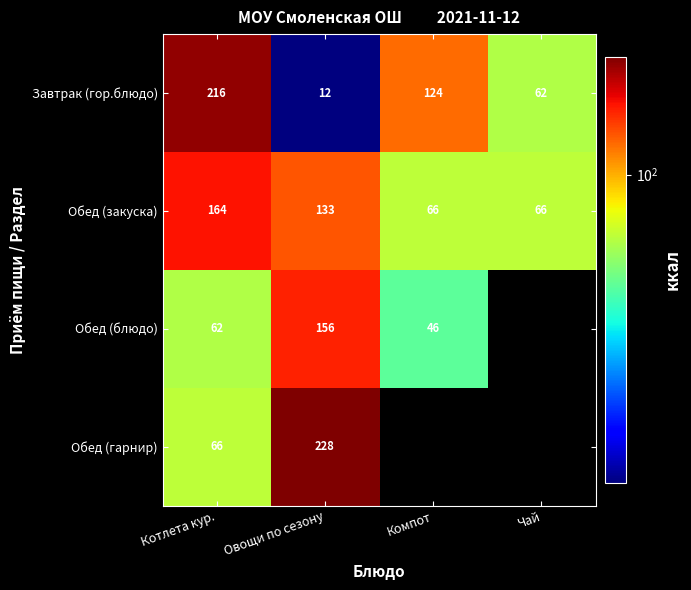

At Котлета кур., list the series in order from largest to smallest.

Завтрак (гор.блюдо), Обед (закуска), Обед (гарнир), Обед (блюдо)